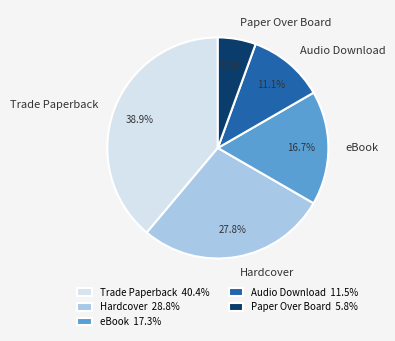

True or false: Audio Download accounts for 25% of the total.

False